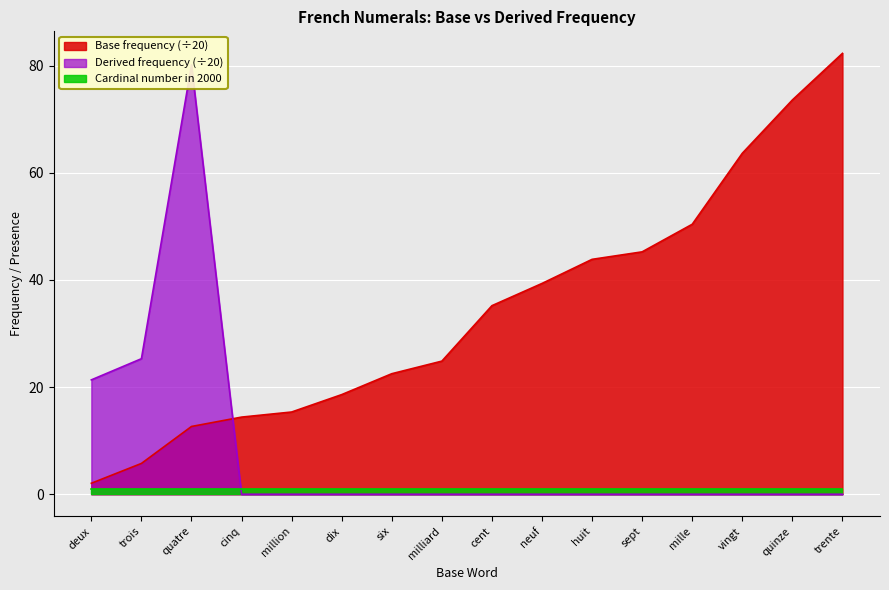

How many categories are shown in the chart?

16